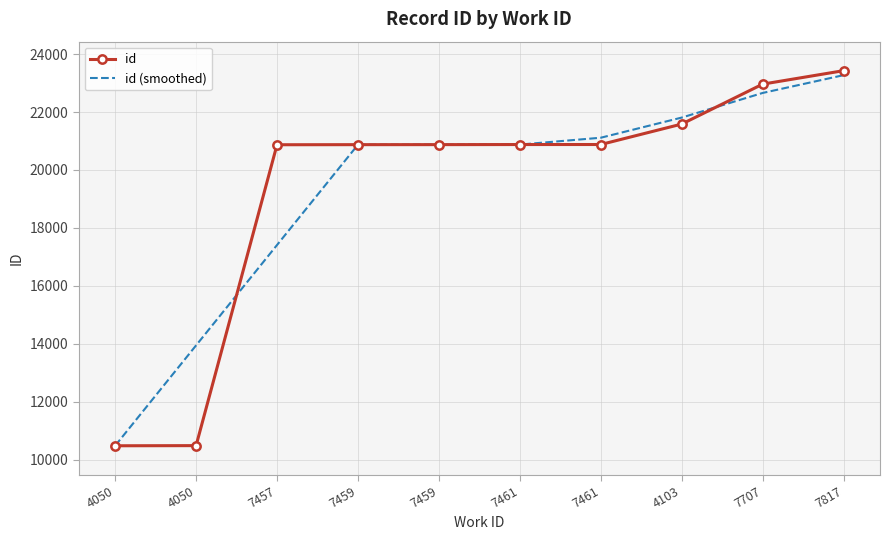

Rank the series at 4050 from lowest to highest value.

id, id (smoothed)